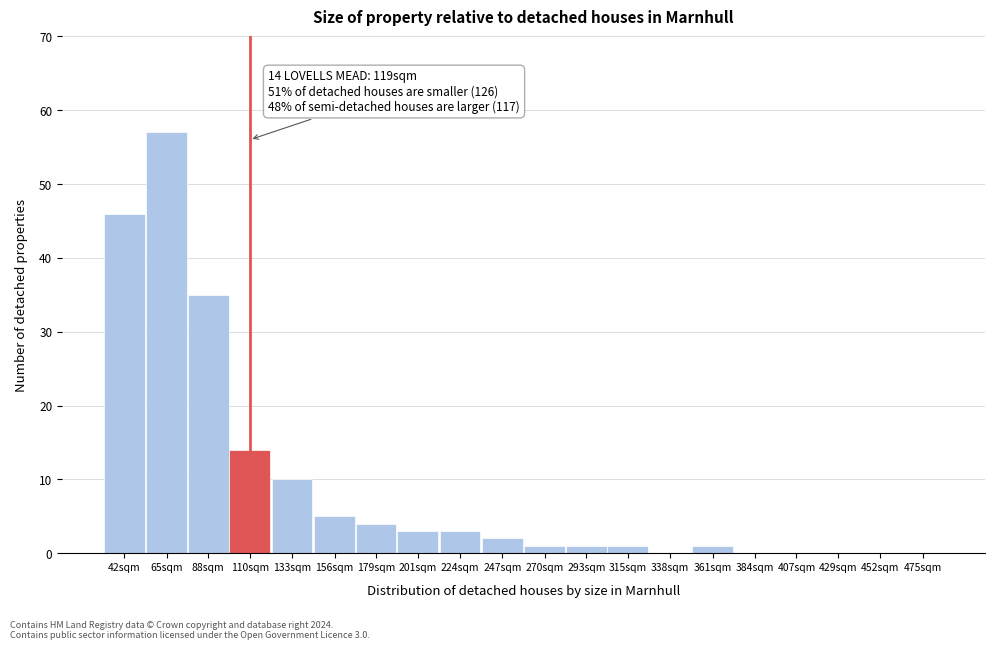

Reading left to right, transcribe all the data shown in this chart.

42sqm=46	65sqm=57	88sqm=35	110sqm=14	133sqm=10	156sqm=5	179sqm=4	201sqm=3	224sqm=3	247sqm=2	270sqm=1	293sqm=1	315sqm=1	338sqm=0	361sqm=1	384sqm=0	407sqm=0	429sqm=0	452sqm=0	475sqm=0